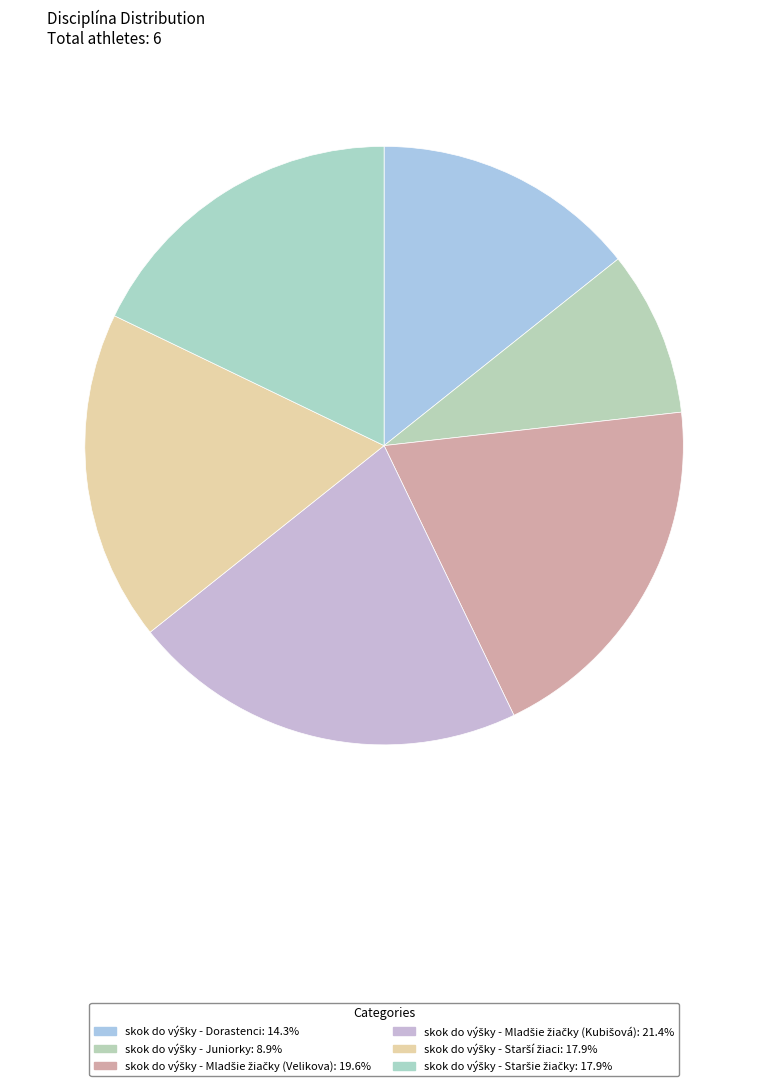

Rank the categories by value from highest to lowest.

skok do výšky - Mladšie žiačky (Kubišová), skok do výšky - Mladšie žiačky (Velikova), skok do výšky - Starší žiaci, skok do výšky - Staršie žiačky, skok do výšky - Dorastenci, skok do výšky - Juniorky